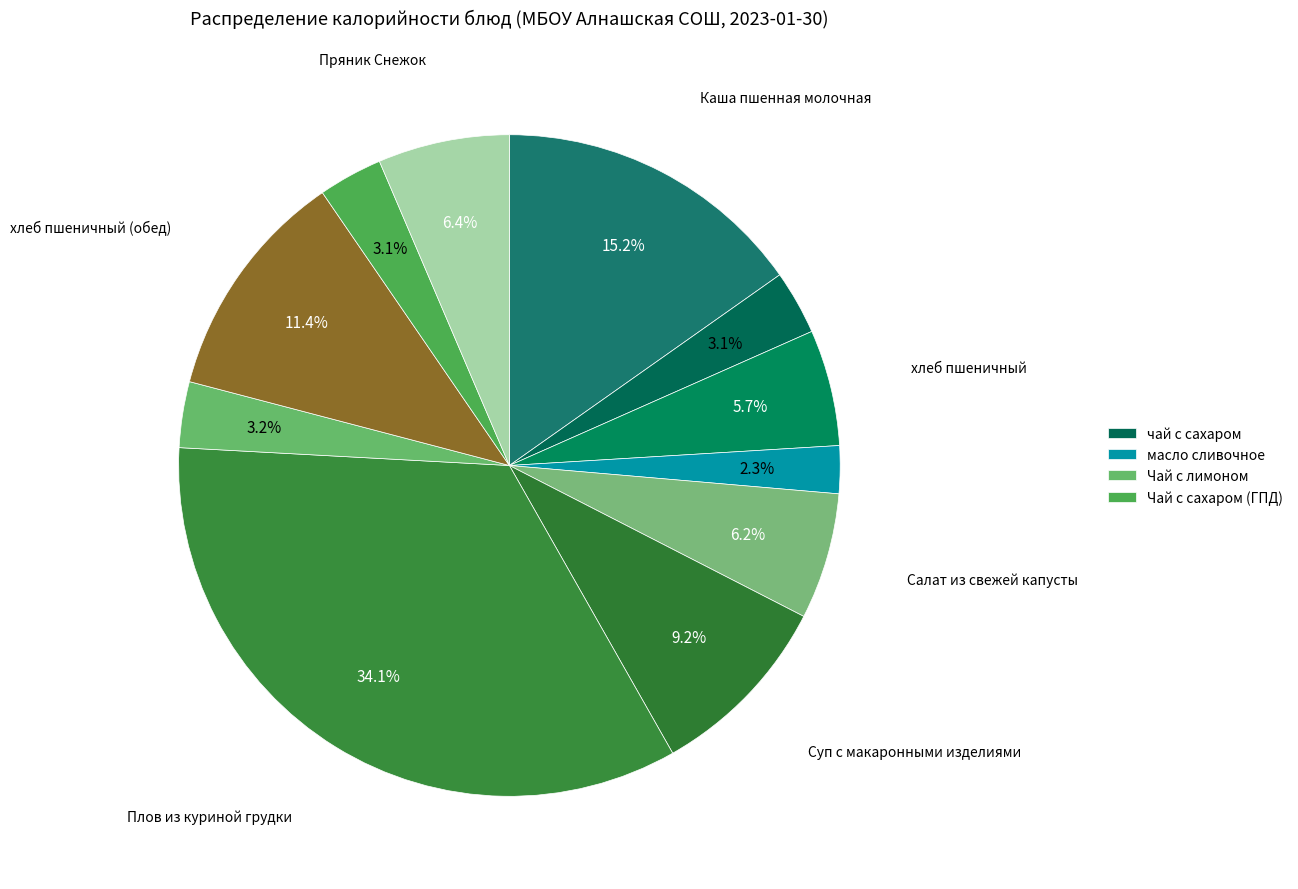

How many segments does this pie chart have?

11